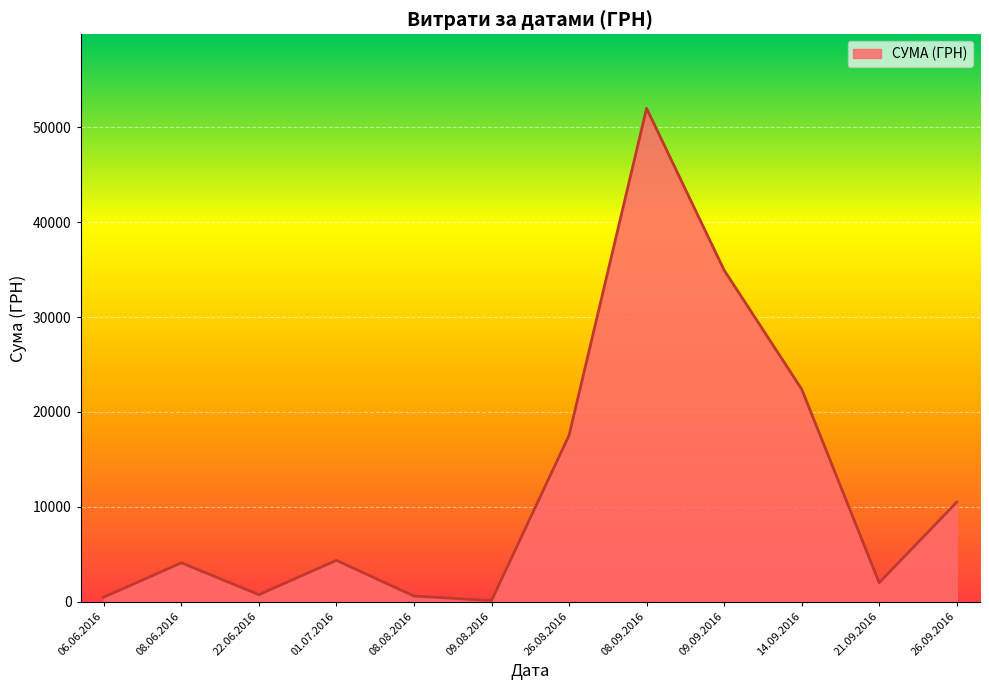

How many lines are shown in the chart?

1